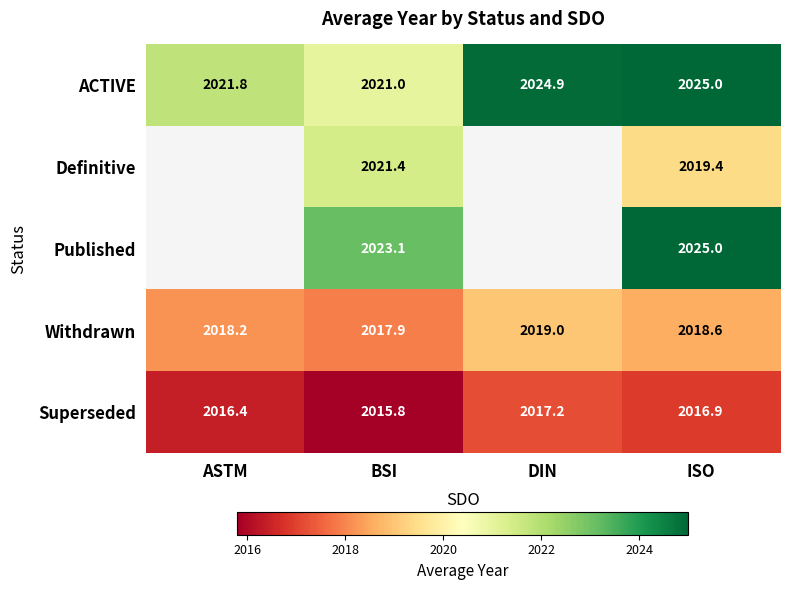

At BSI, list the series in order from smallest to largest.

Superseded, Withdrawn, ACTIVE, Definitive, Published